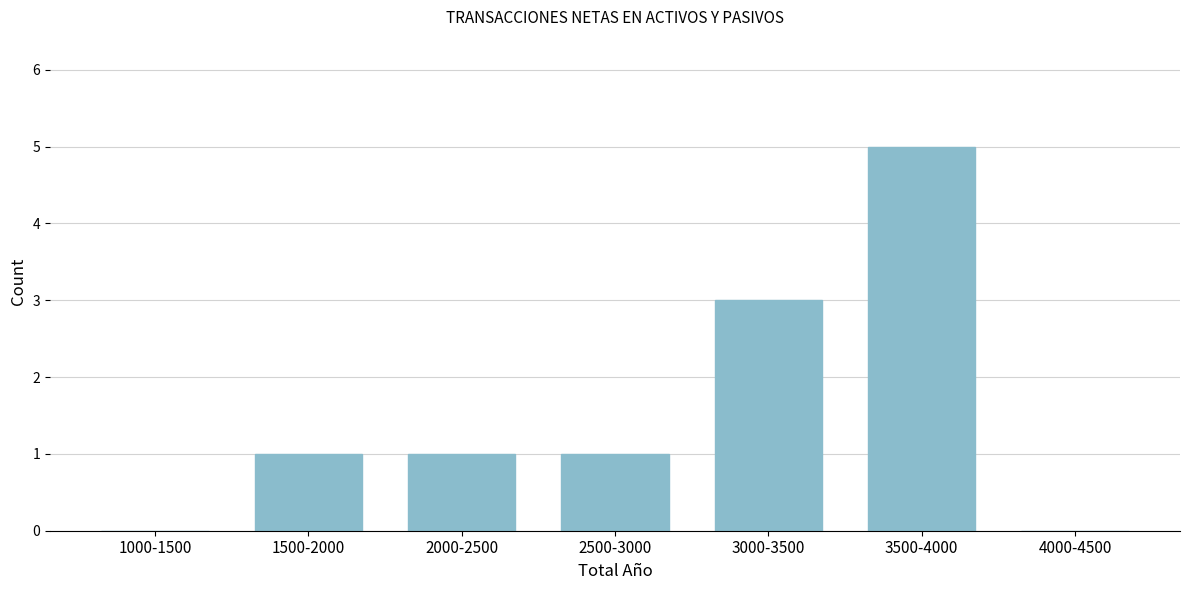

Reading left to right, transcribe all the data shown in this chart.

1000-1500=0	1500-2000=1	2000-2500=1	2500-3000=1	3000-3500=3	3500-4000=5	4000-4500=0